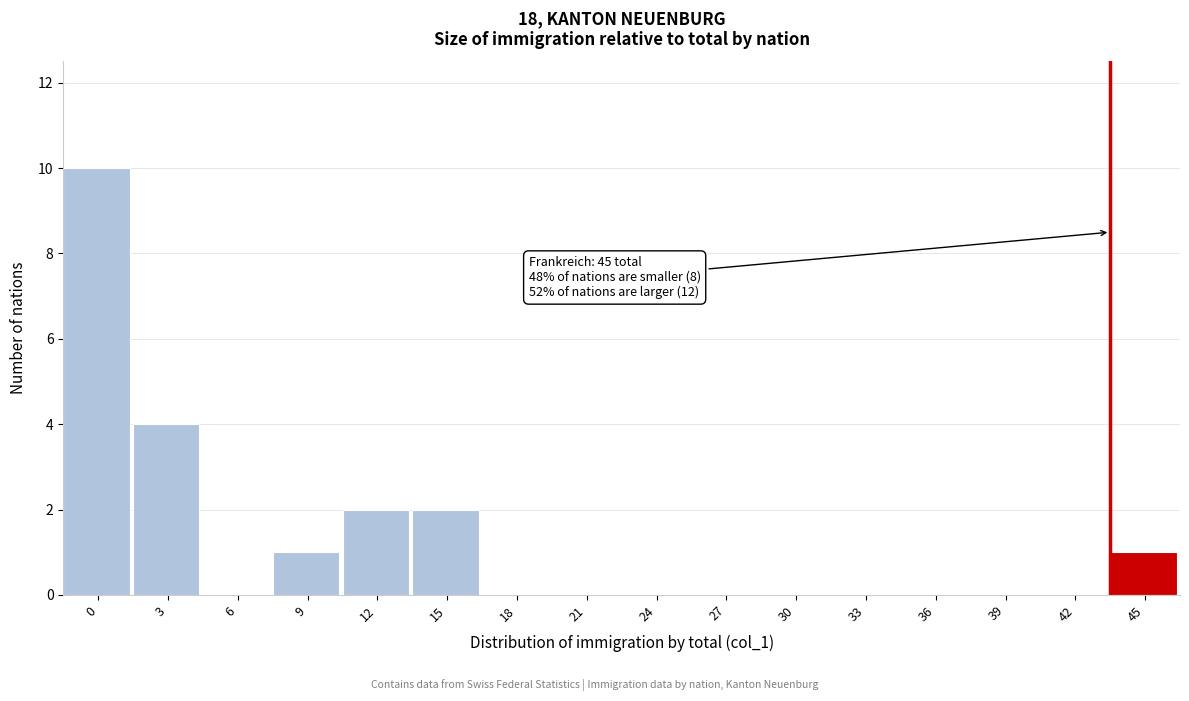

Reading right to left, list all the values displayed in this chart.

45=1	42=0	39=0	36=0	33=0	30=0	27=0	24=0	21=0	18=0	15=2	12=2	9=1	6=0	3=4	0=10